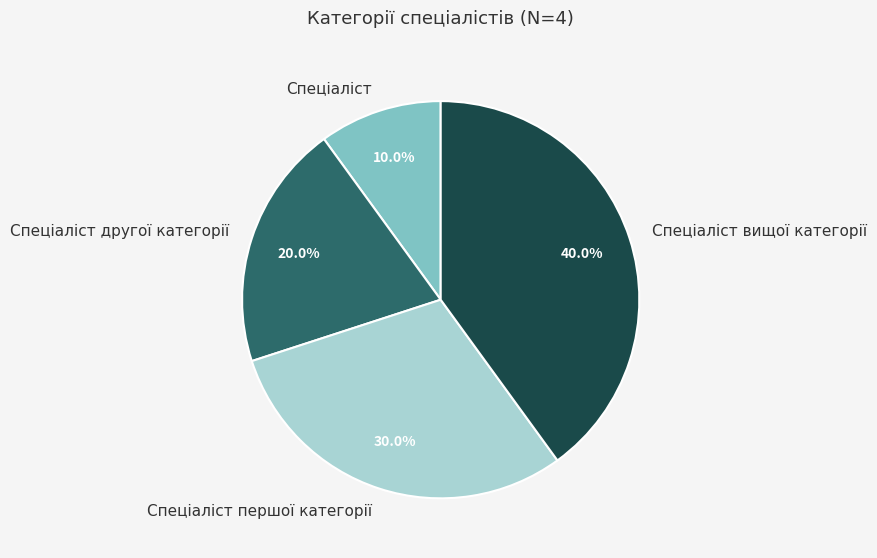

How many slices are in this pie chart?

4